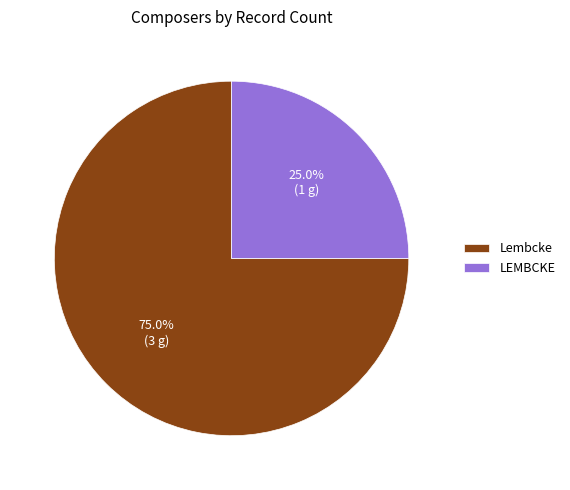

Which slice is the largest?

Lembcke